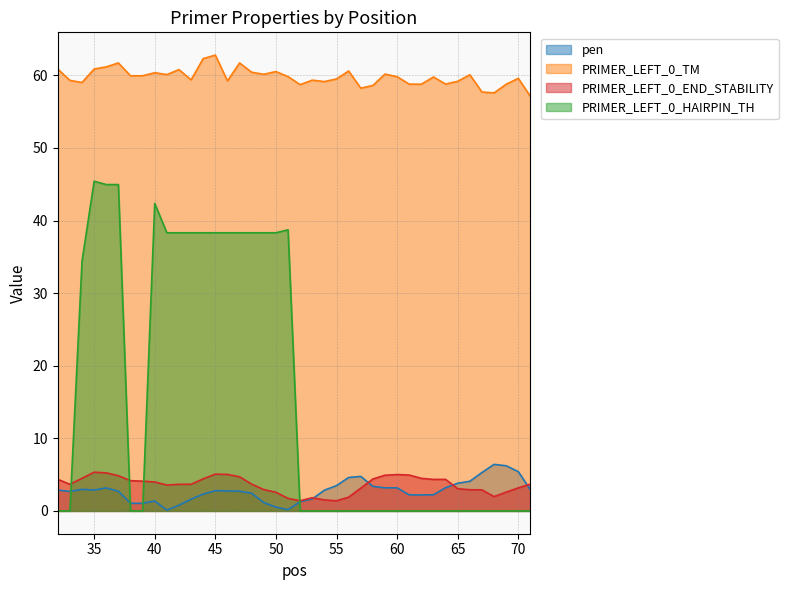

Rank the series by their maximum value, from lowest to highest.

PRIMER_LEFT_0_END_STABILITY, pen, PRIMER_LEFT_0_HAIRPIN_TH, PRIMER_LEFT_0_TM